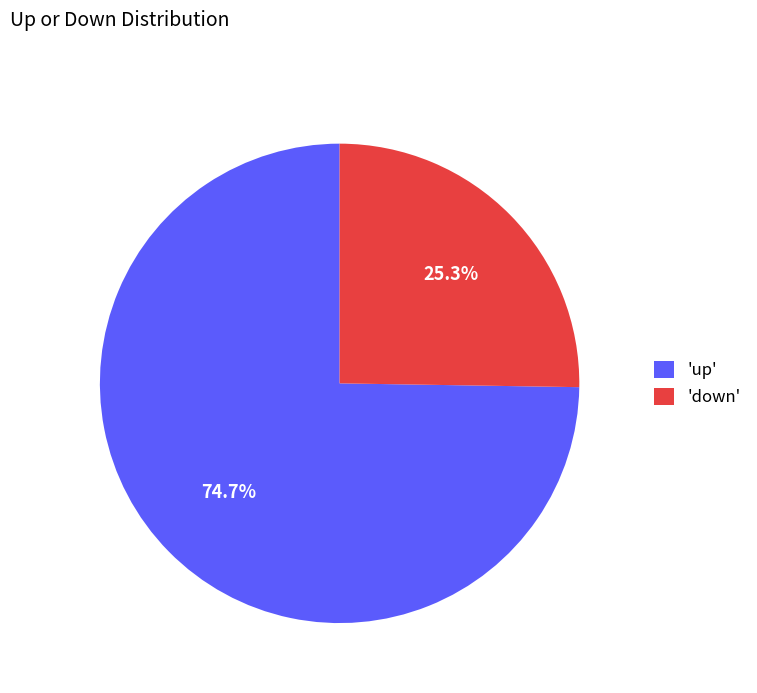

How many slices are in this pie chart?

2